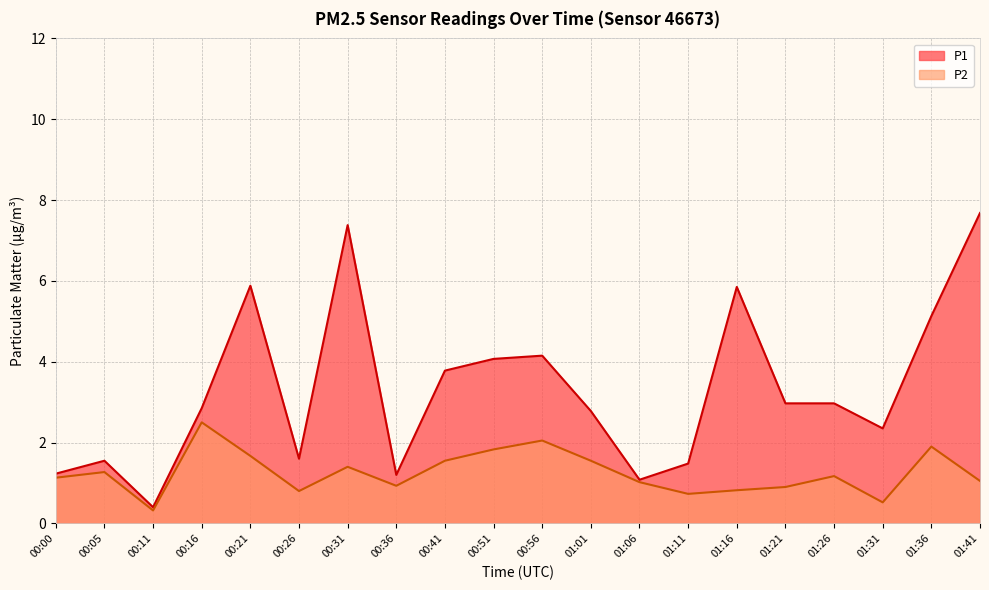

At which category does P1 reach its first local valley?

00:11